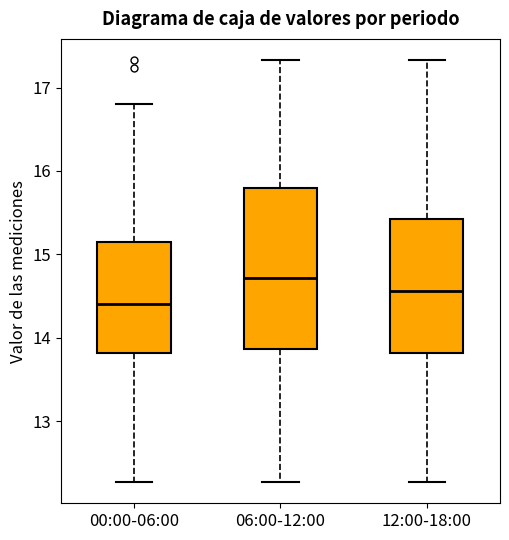

Which box's median line is the lowest?

00:00-06:00